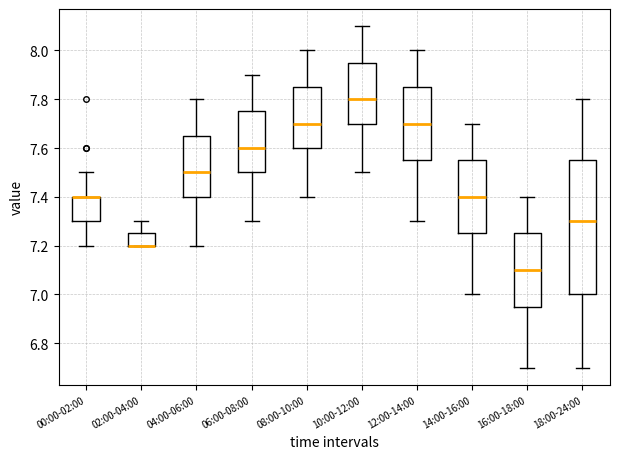

Where is the upper edge of the box for 16:00-18:00 on the y-axis? The values are not printed on the chart, so give them approximately, as read against the axis.

7.26